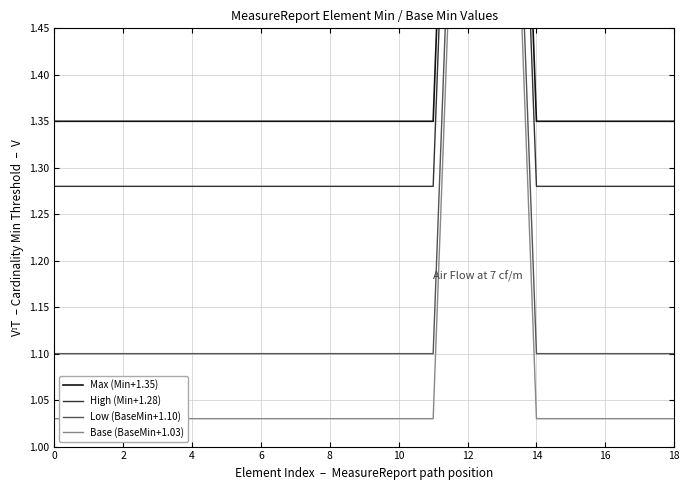

Is the value of Max (Min+1.35) at 12 greater than the value of Base (BaseMin+1.03) at 17?

Yes